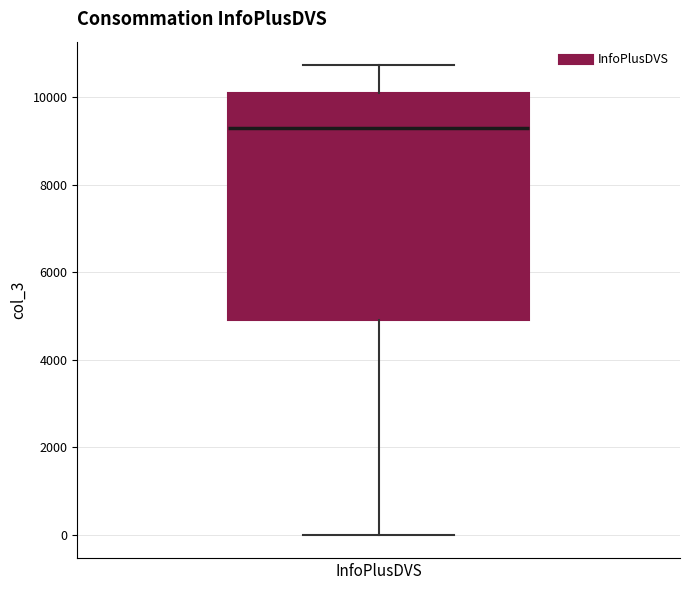

Transcribe this box plot: give where the median line is, the range the box spans, and where the two whiskers end, as read against the y-axis. The values are not printed on the chart, so give them approximately, as read against the axis.

median 9200, box 5000 to 10000, whiskers 0 to 10800